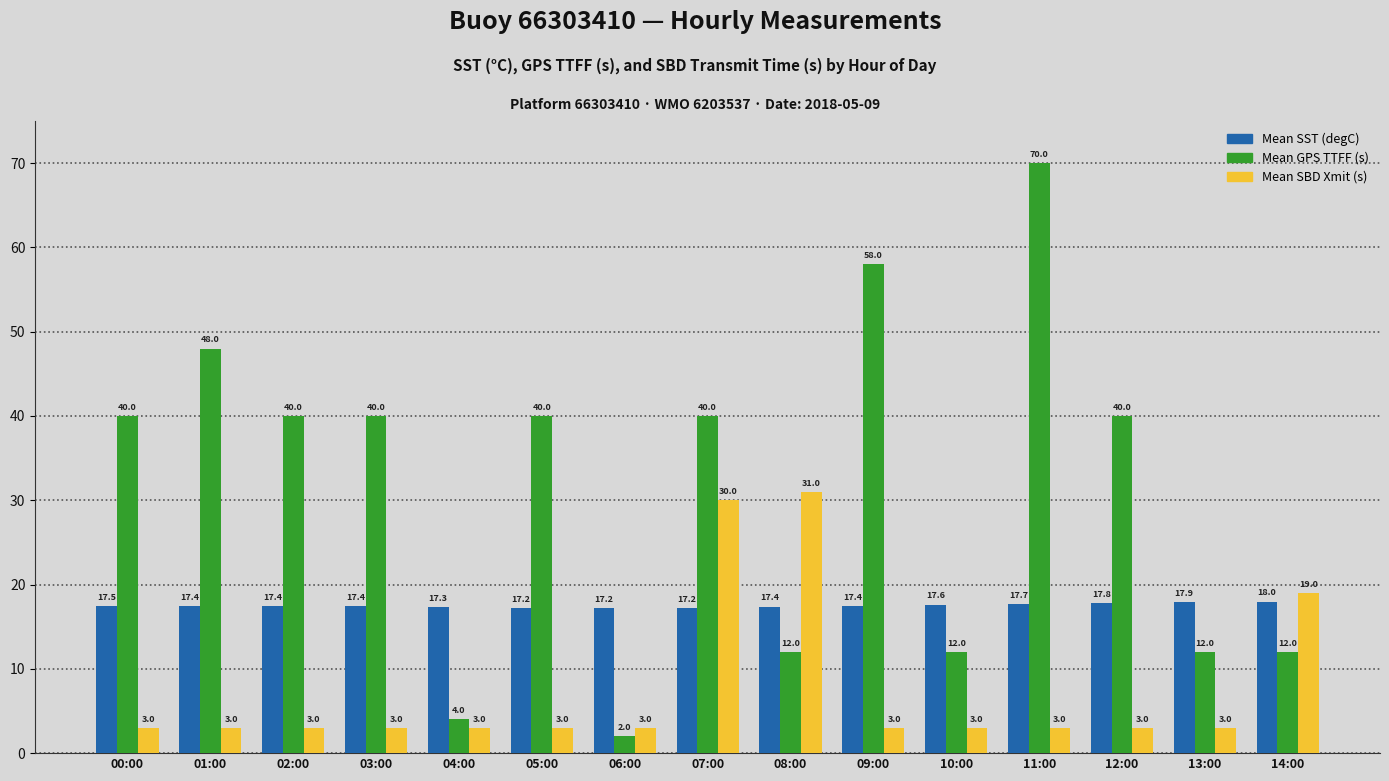

What is the difference between the maximum and minimum values in the Mean SBD Xmit (s) series?

28.0